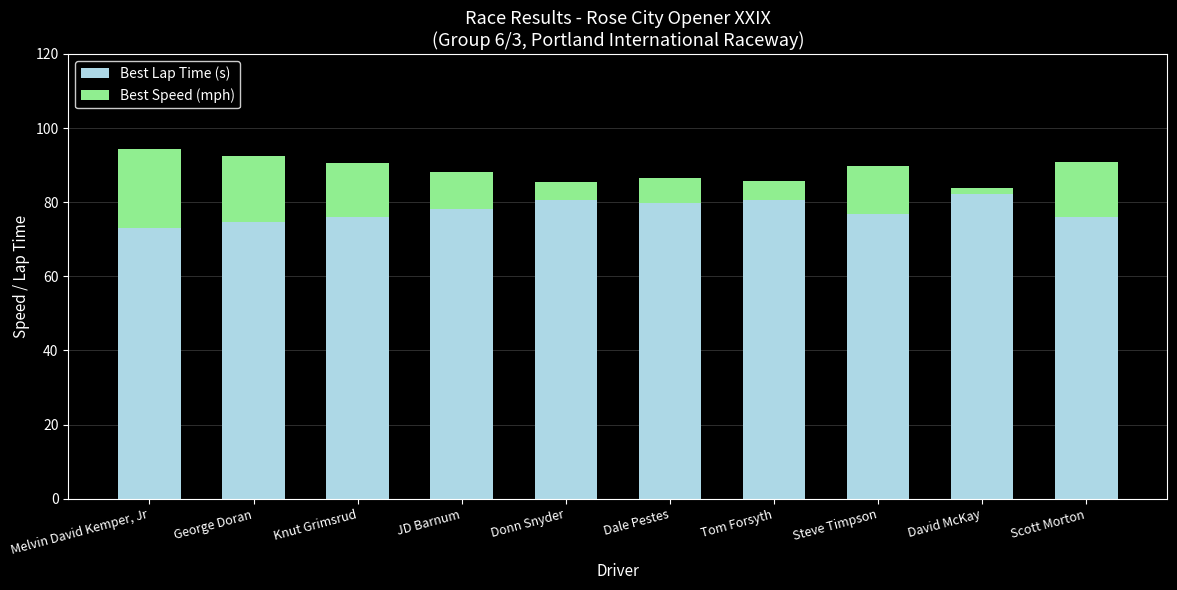

At which label does Best Speed (mph) first exceed 10?

Melvin David Kemper, Jr